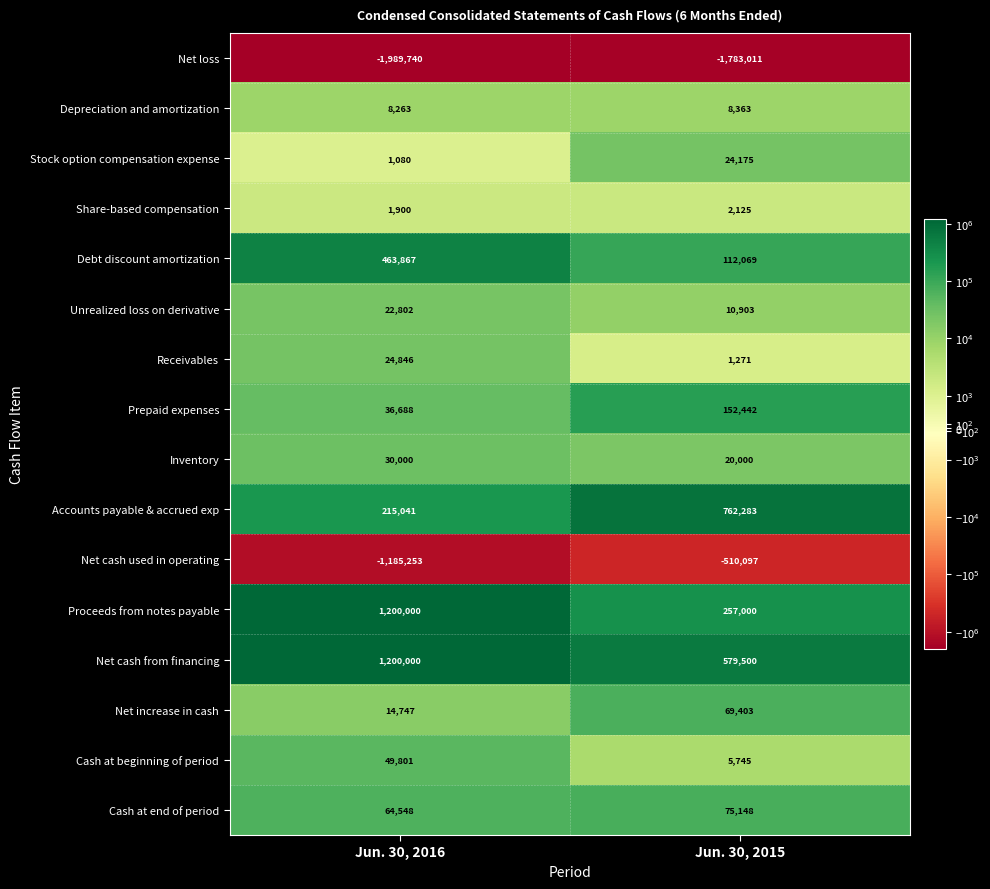

True or false: Debt discount amortization has a value of 740133 at Jun. 30, 2016.

False